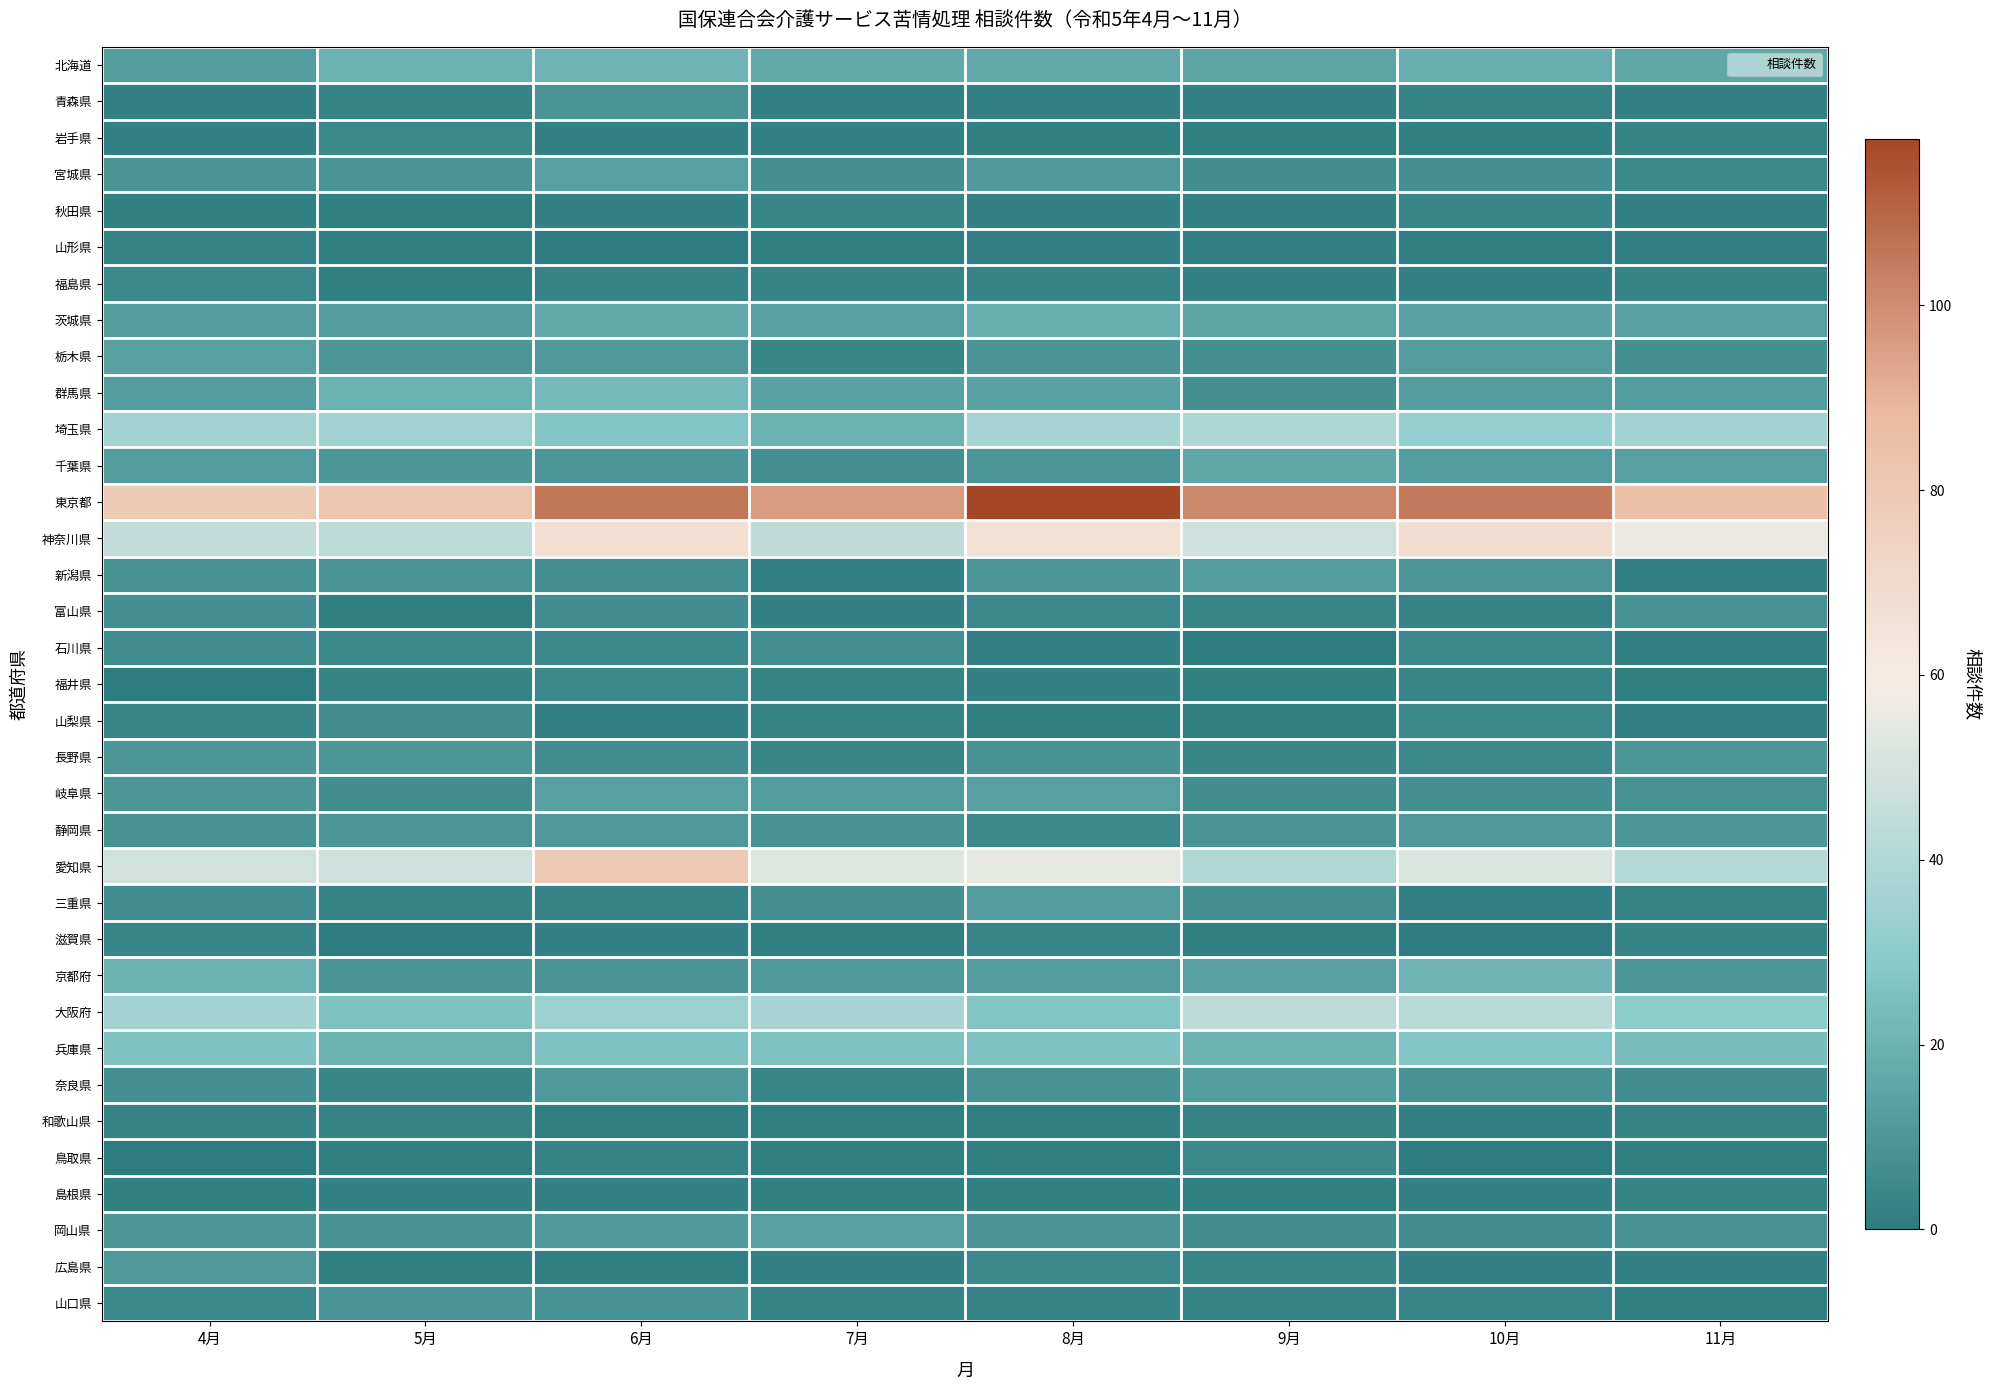

Reading right to left, what are all the values shown in this chart?

北海道: 11月=16	10月=19	9月=15	8月=17	7月=17	6月=21	5月=20	4月=12
青森県: 11月=2	10月=3	9月=2	8月=2	7月=2	6月=9	5月=3	4月=2
岩手県: 11月=3	10月=1	9月=1	8月=1	7月=2	6月=2	5月=5	4月=2
宮城県: 11月=5	10月=7	9月=6	8月=11	7月=7	6月=13	5月=9	4月=9
秋田県: 11月=2	10月=4	9月=2	8月=2	7月=4	6月=2	5月=1	4月=1
山形県: 11月=2	10月=1	9月=2	8月=2	7月=1	6月=0	5月=1	4月=3
福島県: 11月=3	10月=2	9月=2	8月=3	7月=3	6月=3	5月=1	4月=5
茨城県: 11月=13	10月=14	9月=15	8月=19	7月=13	6月=17	5月=12	4月=12
栃木県: 11月=7	10月=12	9月=7	8月=9	7月=4	6月=11	5月=10	4月=13
群馬県: 11月=12	10月=12	9月=7	8月=14	7月=14	6月=23	5月=20	4月=12
埼玉県: 11月=36	10月=32	9月=39	8月=37	7月=20	6月=27	5月=35	4月=36
千葉県: 11月=13	10月=12	9月=16	8月=10	7月=7	6月=10	5月=10	4月=12
東京都: 11月=85	10月=105	9月=101	8月=118	7月=96	6月=106	5月=82	4月=79
神奈川県: 11月=56	10月=68	9月=48	8月=65	7月=44	6月=67	5月=43	4月=45
新潟県: 11月=2	10月=10	9月=12	8月=10	7月=2	6月=7	5月=9	4月=8
富山県: 11月=8	10月=3	9月=4	8月=5	7月=2	6月=6	5月=1	4月=7
石川県: 11月=2	10月=5	9月=0	8月=2	7月=7	6月=5	5月=5	4月=6
福井県: 11月=1	10月=4	9月=1	8月=2	7月=3	6月=5	5月=3	4月=0
山梨県: 11月=2	10月=5	9月=1	8月=1	7月=3	6月=2	5月=6	4月=4
長野県: 11月=10	10月=5	9月=4	8月=8	7月=4	6月=6	5月=10	4月=10
岐阜県: 11月=8	10月=7	9月=6	8月=13	7月=12	6月=13	5月=6	4月=10
静岡県: 11月=10	10月=11	9月=9	8月=5	7月=8	6月=11	5月=10	4月=8
愛知県: 11月=41	10月=52	9月=40	8月=55	7月=53	6月=80	5月=48	4月=49
三重県: 11月=3	10月=2	9月=7	8月=12	7月=7	6月=3	5月=3	4月=6
滋賀県: 11月=3	10月=0	9月=1	8月=4	7月=1	6月=2	5月=0	4月=4
京都府: 11月=10	10月=21	9月=13	8月=12	7月=11	6月=9	5月=9	4月=20
大阪府: 11月=30	10月=42	9月=43	8月=27	7月=37	6月=34	5月=26	4月=36
兵庫県: 11月=24	10月=27	9月=20	8月=26	7月=26	6月=26	5月=20	4月=26
奈良県: 11月=6	10月=8	9月=12	8月=8	7月=4	6月=11	5月=4	4月=7
和歌山県: 11月=3	10月=2	9月=3	8月=1	7月=1	6月=1	5月=3	4月=3
鳥取県: 11月=1	10月=0	9月=5	8月=1	7月=1	6月=3	5月=1	4月=0
島根県: 11月=3	10月=2	9月=1	8月=1	7月=1	6月=2	5月=2	4月=1
岡山県: 11月=8	10月=6	9月=6	8月=9	7月=13	6月=11	5月=8	4月=10
広島県: 11月=2	10月=2	9月=4	8月=5	7月=2	6月=1	5月=1	4月=11
山口県: 11月=1	10月=4	9月=3	8月=3	7月=3	6月=8	5月=9	4月=5